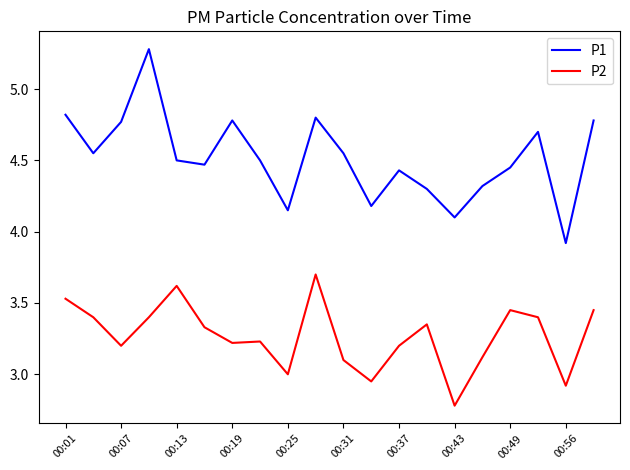

What is the difference between the second highest and second lowest values in the P2 series?

0.7